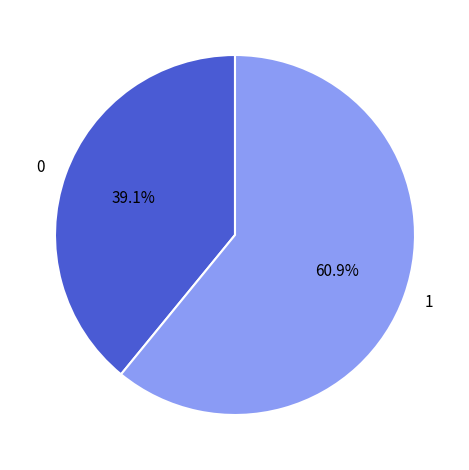

Approximately how many times larger is the value at 0 compared to 1?

0.6